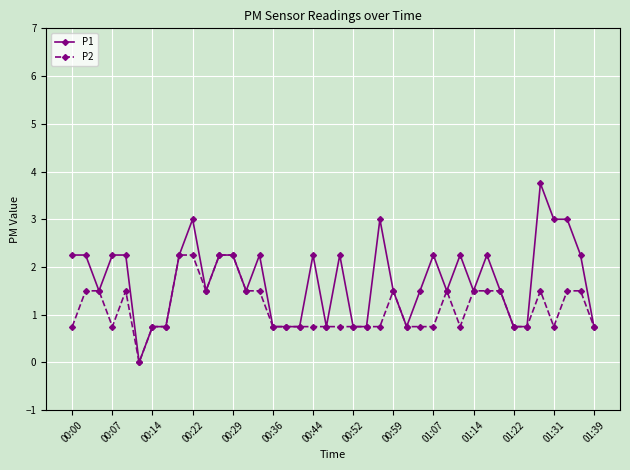

List the series in order of their overall mean, highest first.

P1, P2